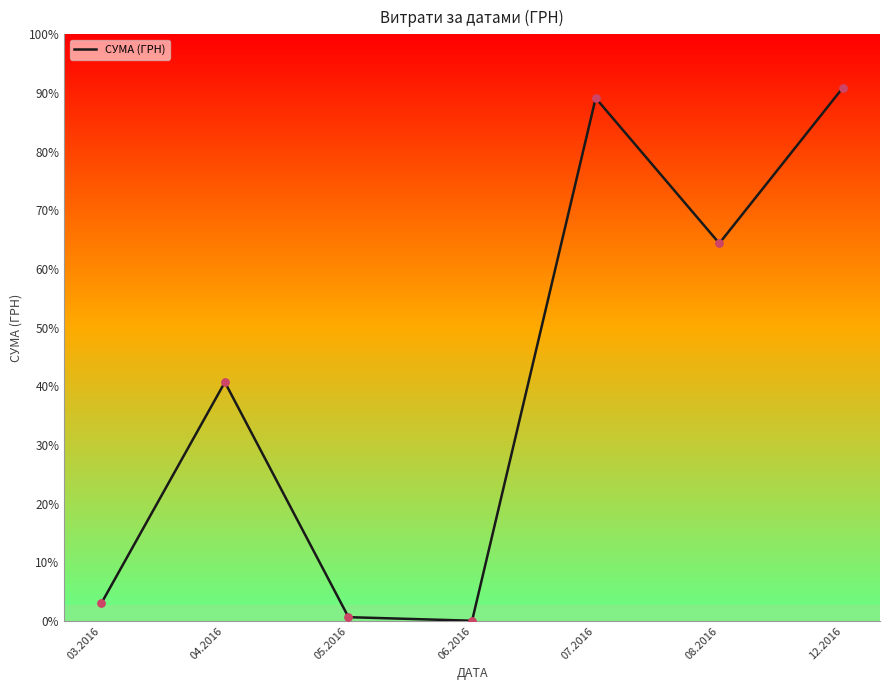

Approximately how many times larger is the value at 07.2016 compared to 06.2016?

1621.9